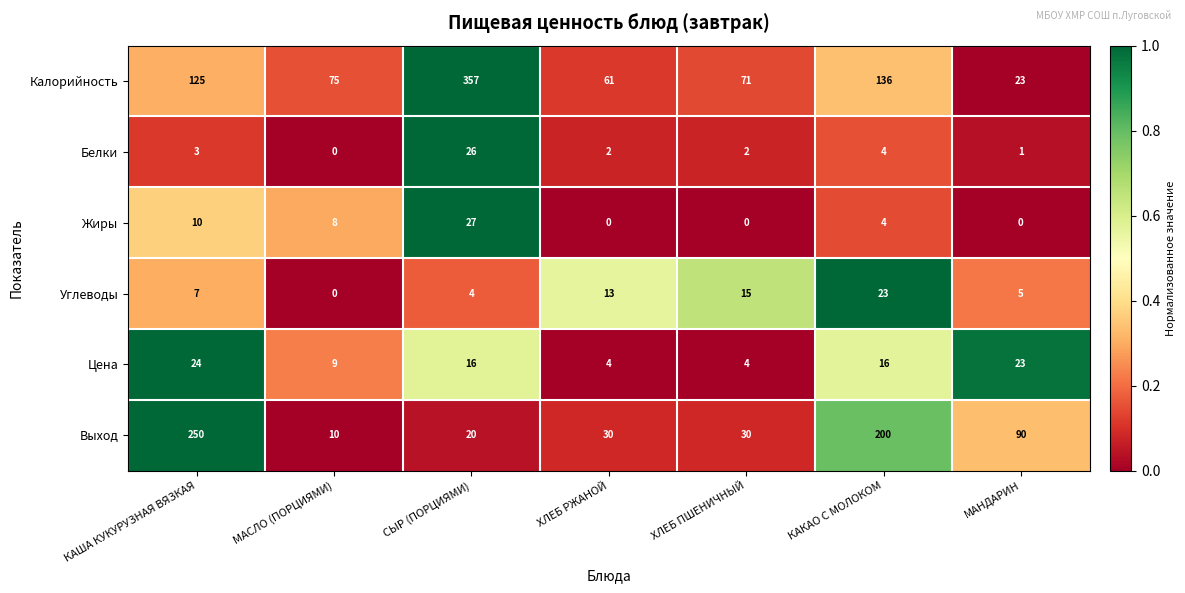

How many distinct data groups are displayed?

6